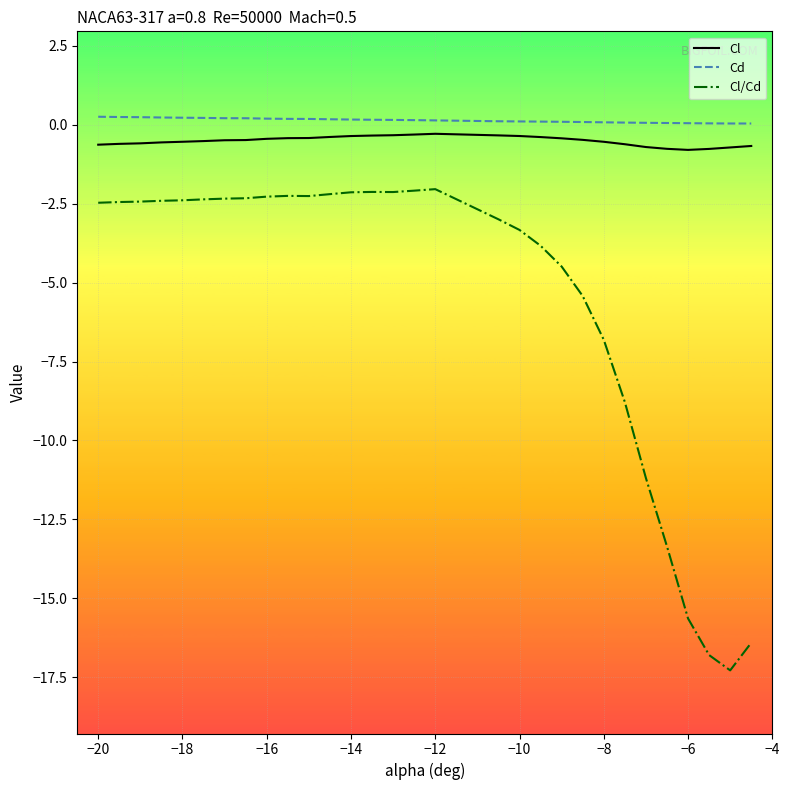

Does the chart have visible grid lines?

Yes